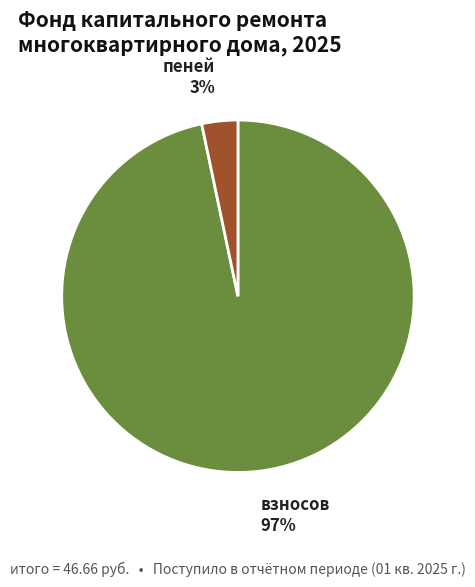

To the nearest percent, what is the average slice percentage?

50%